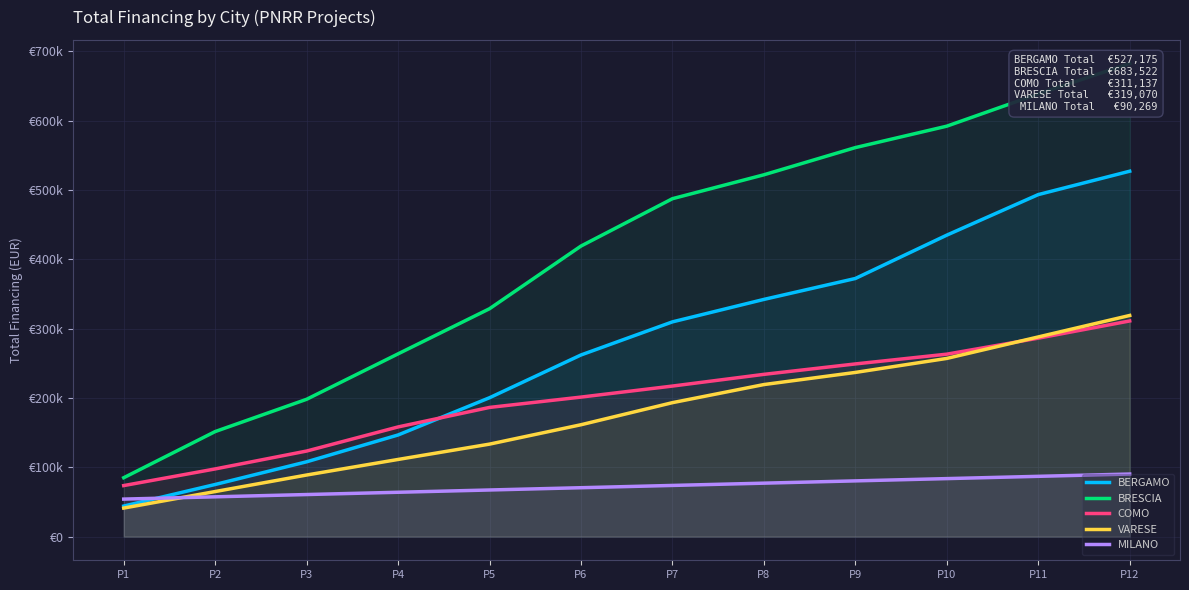

What is the value of the BRESCIA point at the 9th from the left?

561240.3